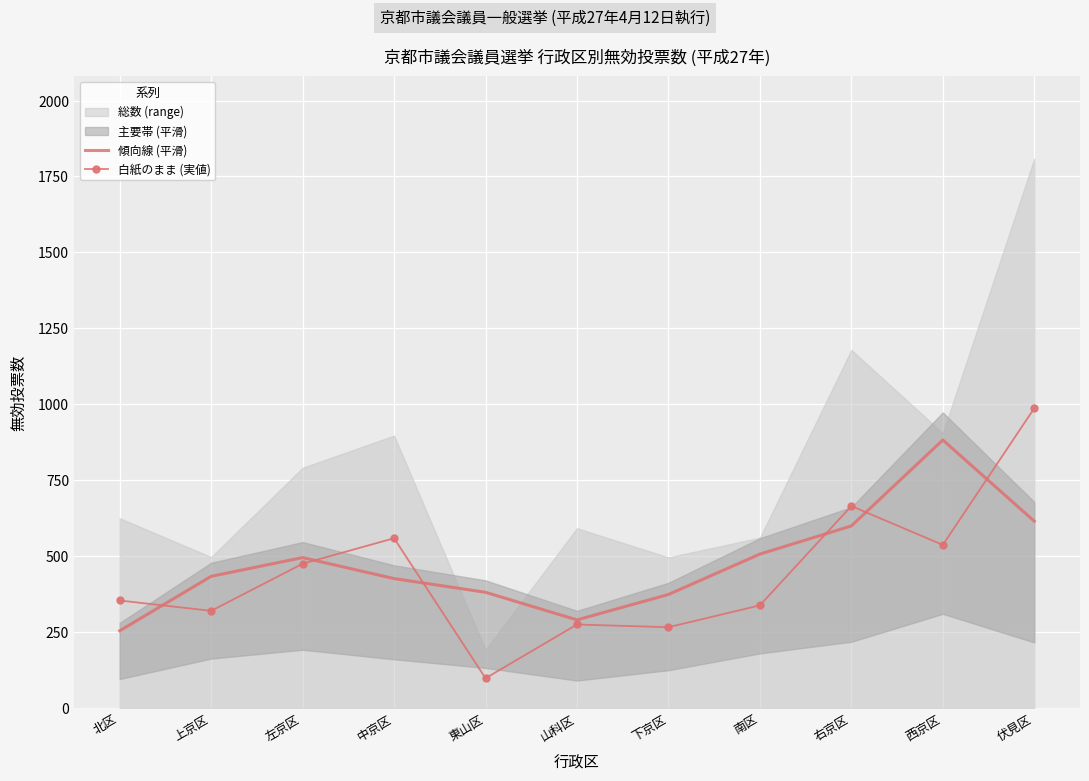

What is the label of the 5th point from the left?

東山区